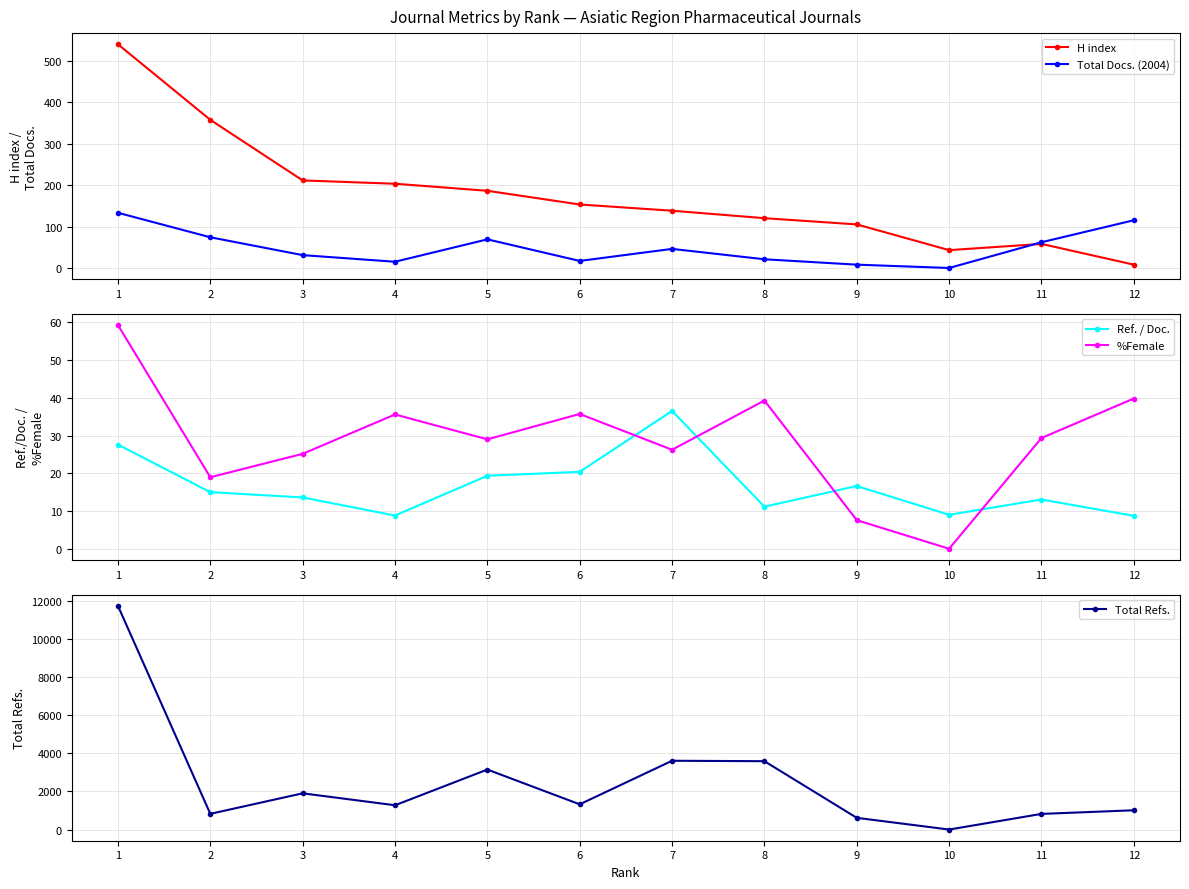

What is the spread (max minus min) of values at 1?

11726.4